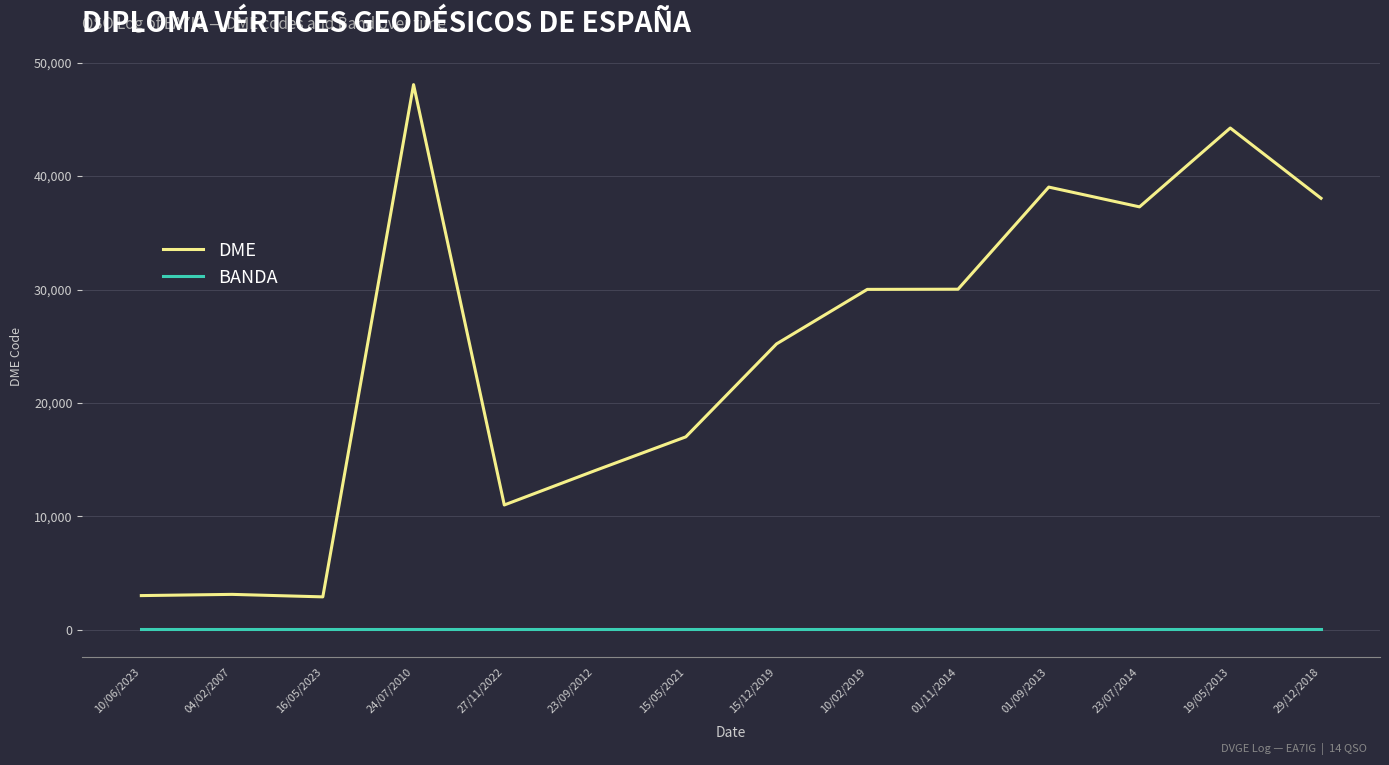

In DME, how many points are lower than both neighbors (excluding endpoints)?

3